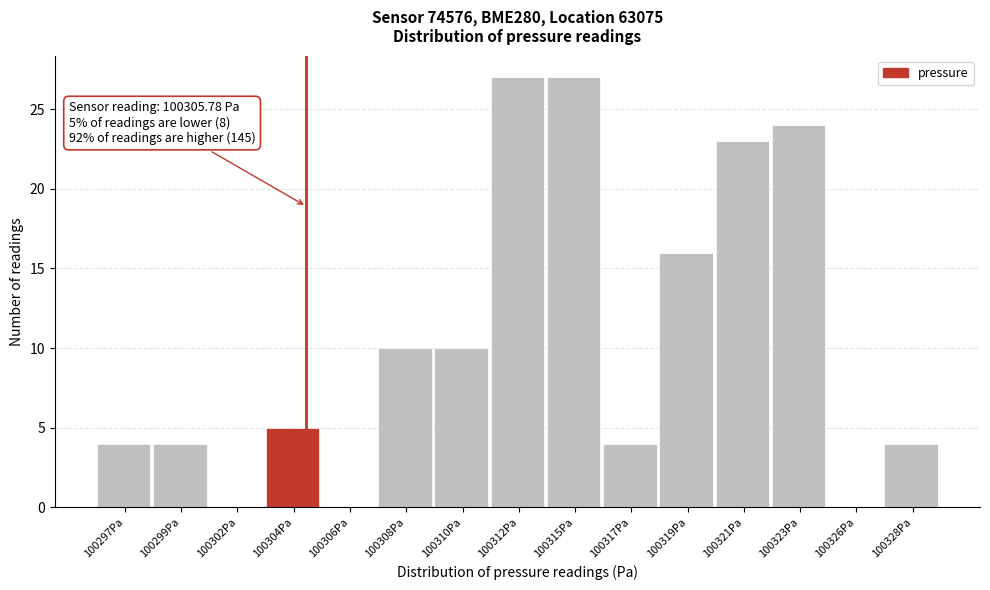

Reading left to right, what are all the values shown in this chart?

100297Pa=4	100299Pa=4	100302Pa=0	100304Pa=5	100306Pa=0	100308Pa=10	100310Pa=10	100312Pa=27	100315Pa=27	100317Pa=4	100319Pa=16	100321Pa=23	100323Pa=24	100326Pa=0	100328Pa=4